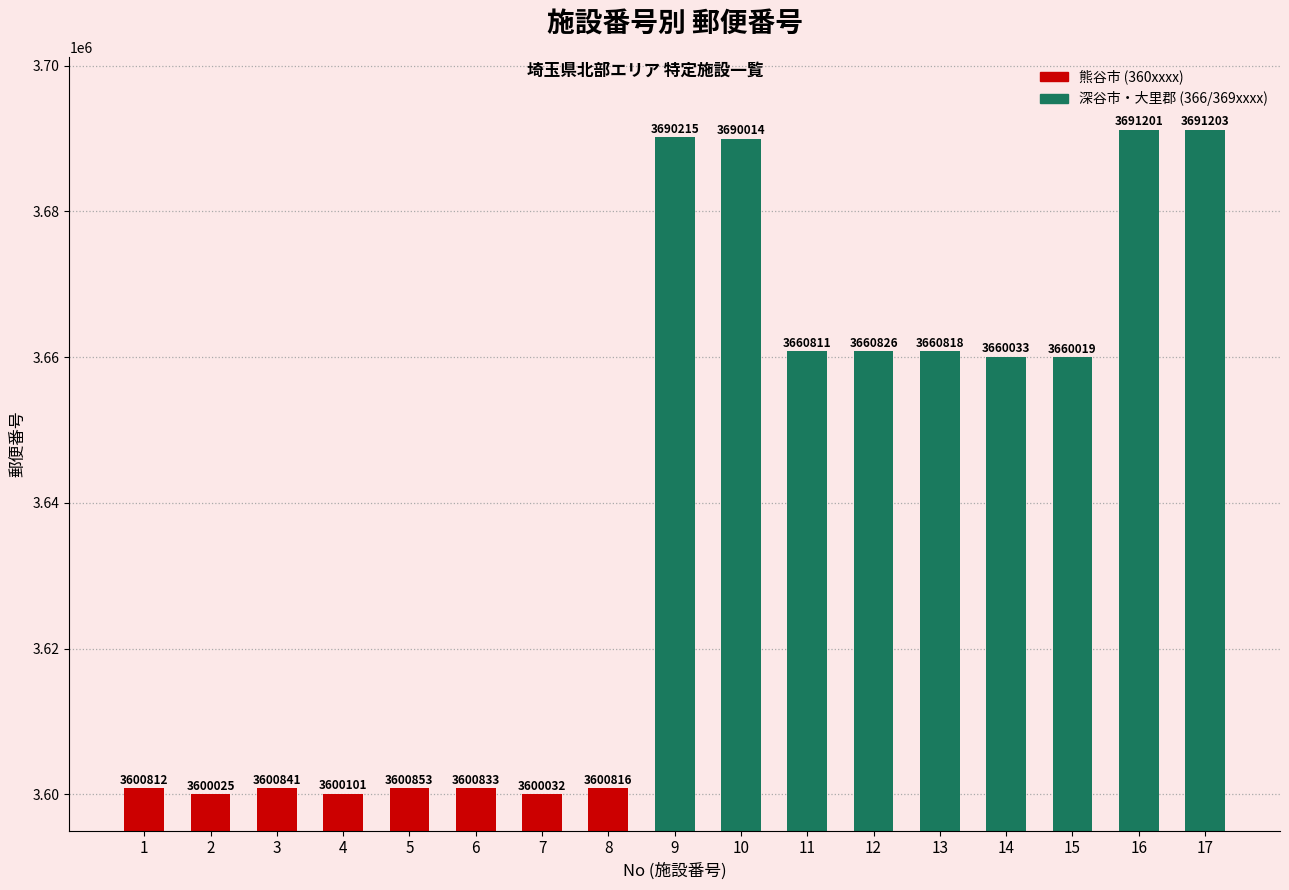

List the labels in order of value, largest first.

17, 16, 9, 10, 12, 13, 11, 14, 15, 5, 3, 6, 8, 1, 4, 7, 2